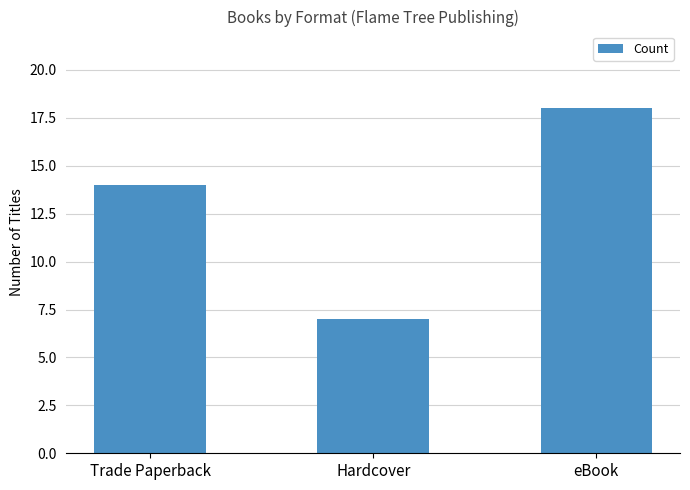

What position from the right is Trade Paperback?

3